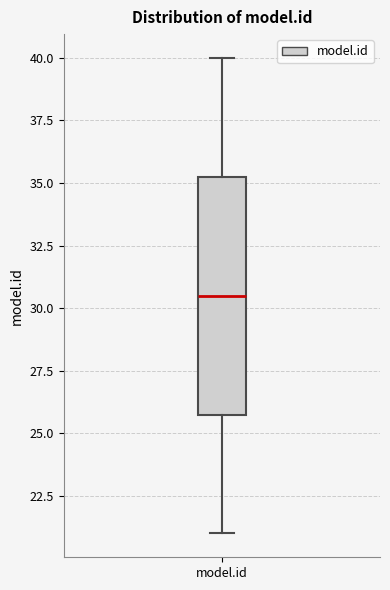

Read this box plot against the y-axis: the position of the median line, the range covered by the box, and the ends of both whiskers. The values are not printed on the chart, so give them approximately, as read against the axis.

median 30.5, box 26.0 to 35.5, whiskers 21.0 to 40.0